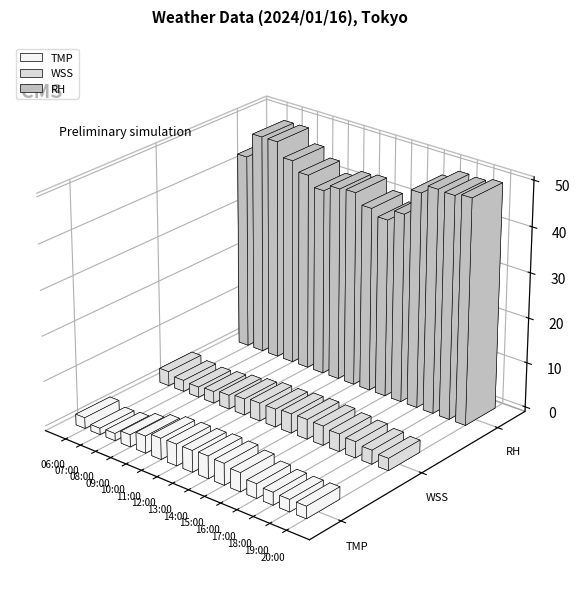

Which has a higher value, 08:00 or 17:00?

17:00